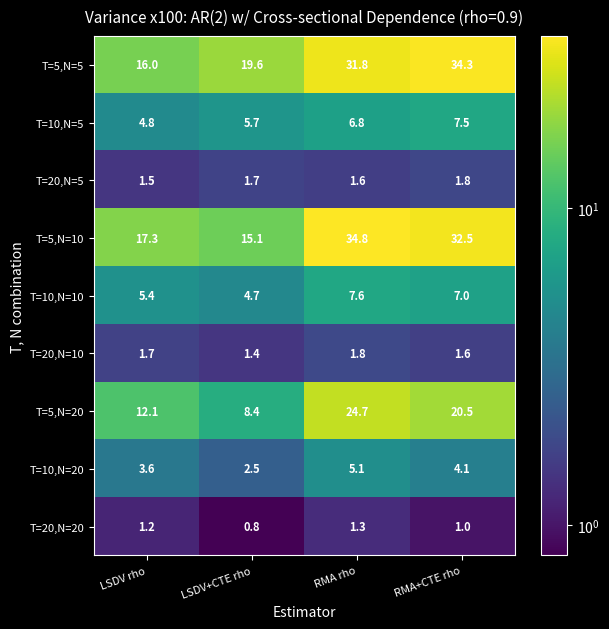

Rank the categories by T=5,N=20 value from lowest to highest.

LSDV+CTE rho, LSDV rho, RMA+CTE rho, RMA rho